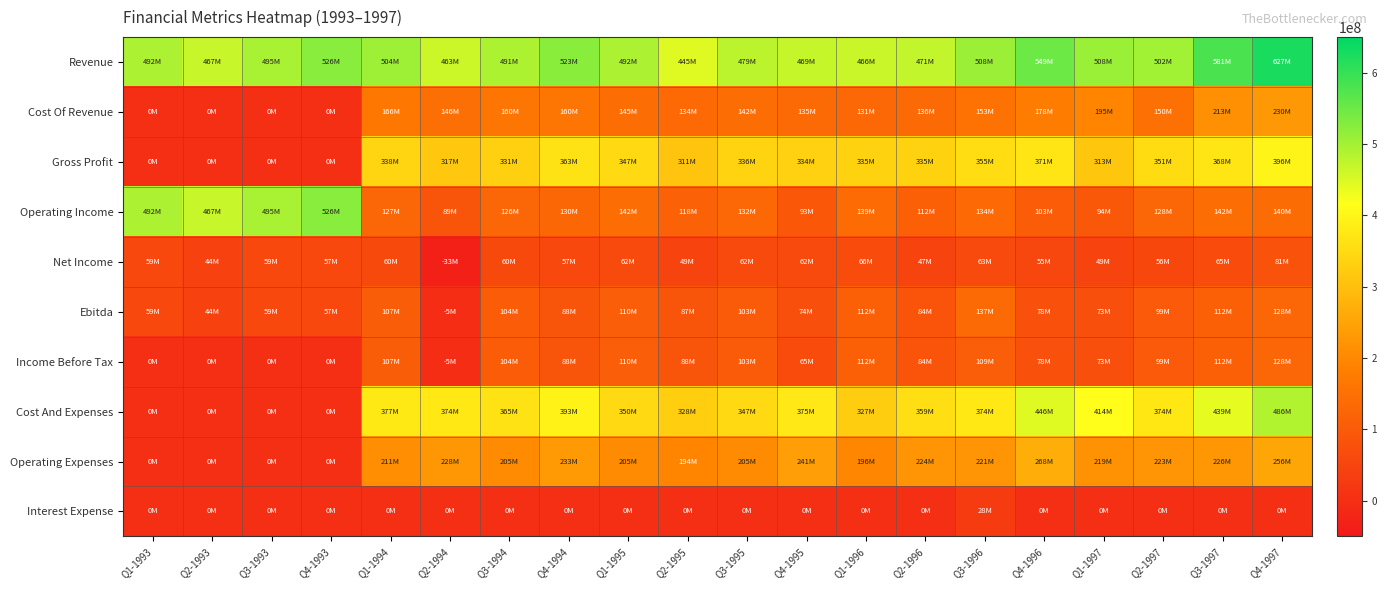

What is the total value across all series at Q3-1996?

2080600000